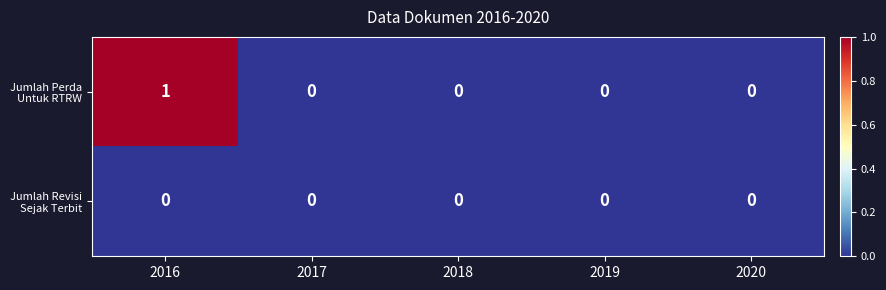

At which category is the sum across all series the highest?

2016